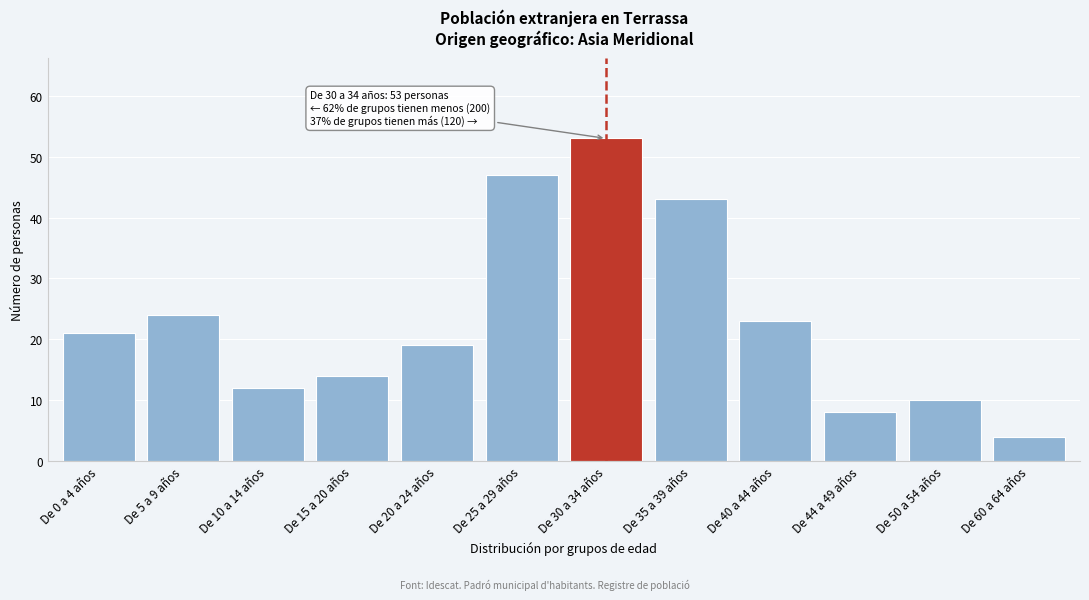

Reading left to right, extract all data points from this chart.

De 0 a 4 años=21	De 5 a 9 años=24	De 10 a 14 años=12	De 15 a 20 años=14	De 20 a 24 años=19	De 25 a 29 años=47	De 30 a 34 años=53	De 35 a 39 años=43	De 40 a 44 años=23	De 44 a 49 años=8	De 50 a 54 años=10	De 60 a 64 años=4